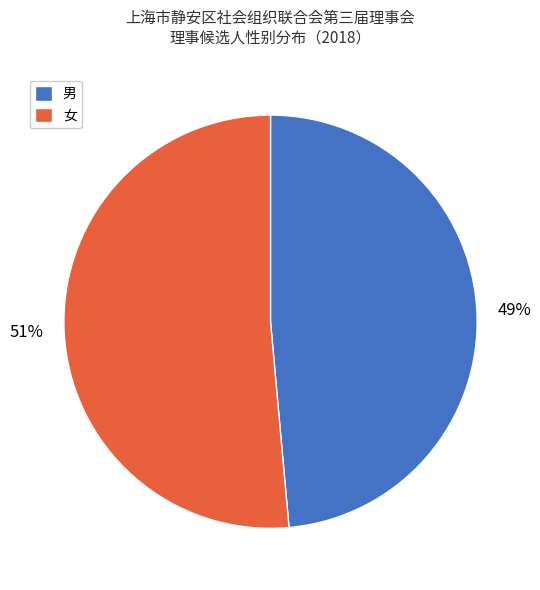

What is the largest slice in the pie chart?

女